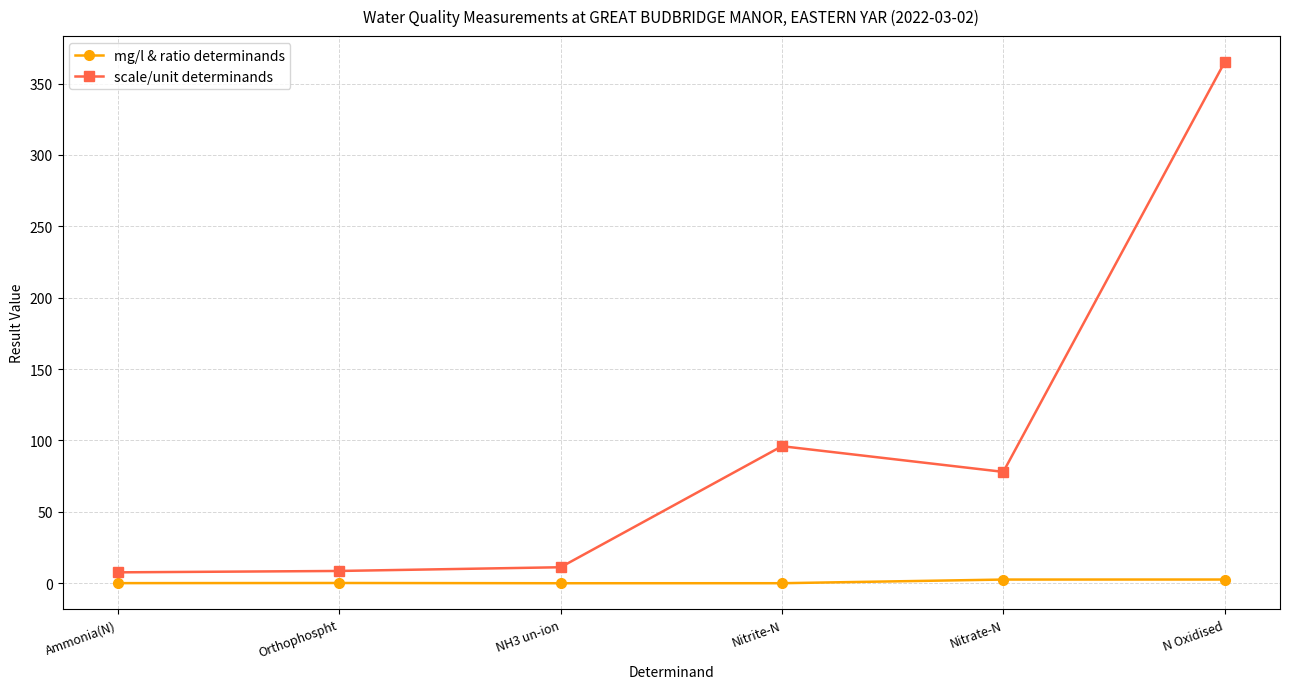

The value of scale/unit determinands at N Oxidised is 365.0. True or false?

True